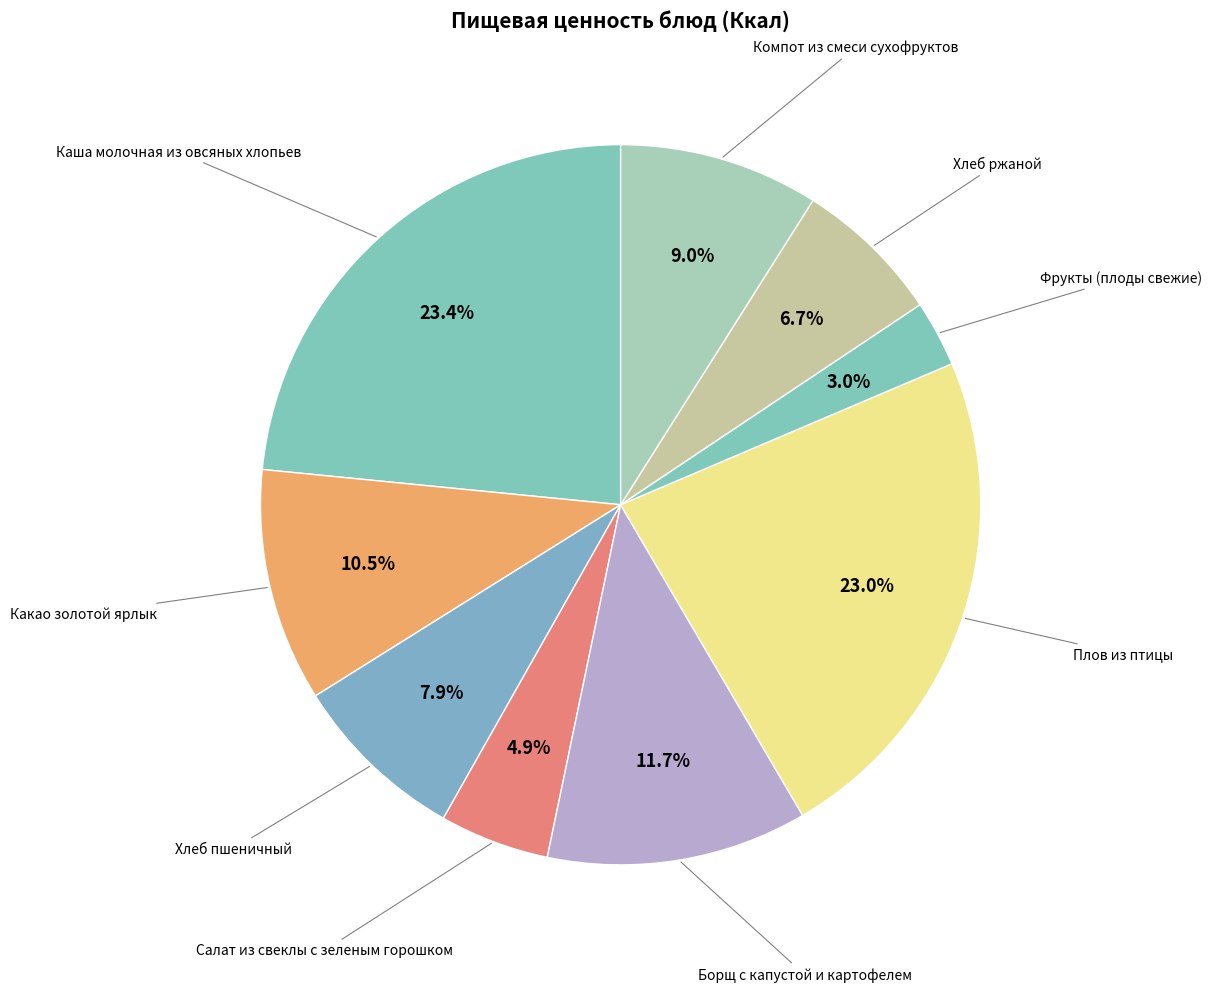

Which category has the smallest portion of the pie?

Фрукты (плоды свежие)